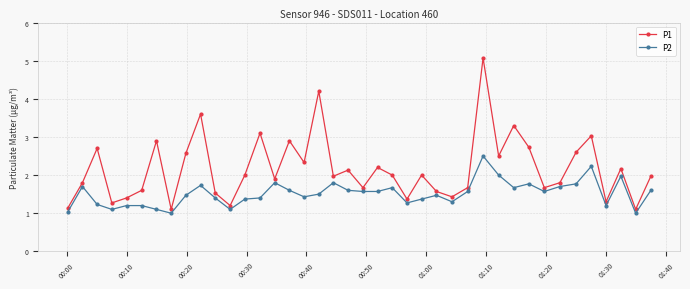

How many values in the P1 series are below 2?

20